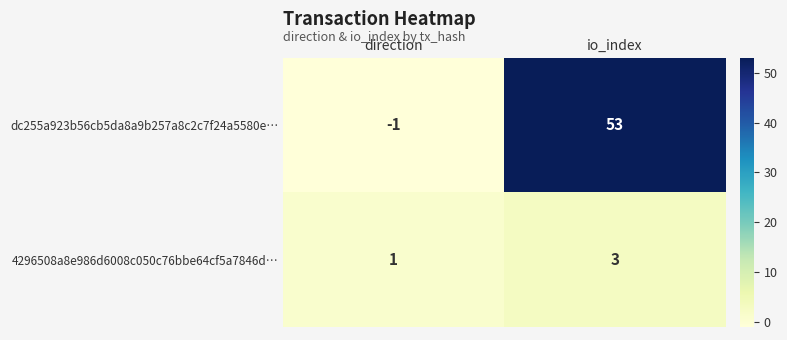

Which category has the lowest value across all series?

direction